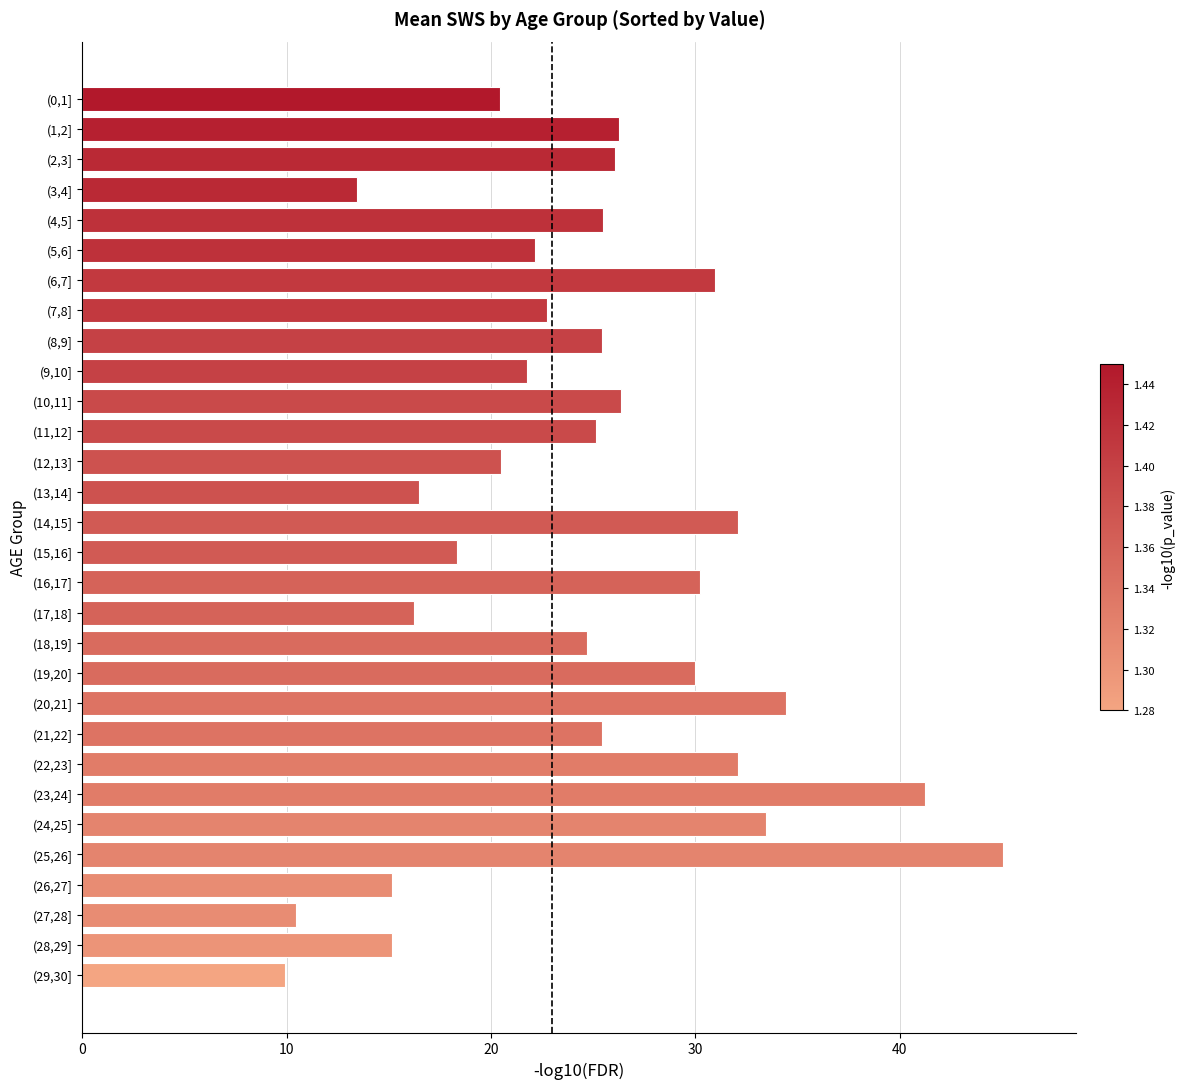

What is the maximum value shown in the chart?

45.0